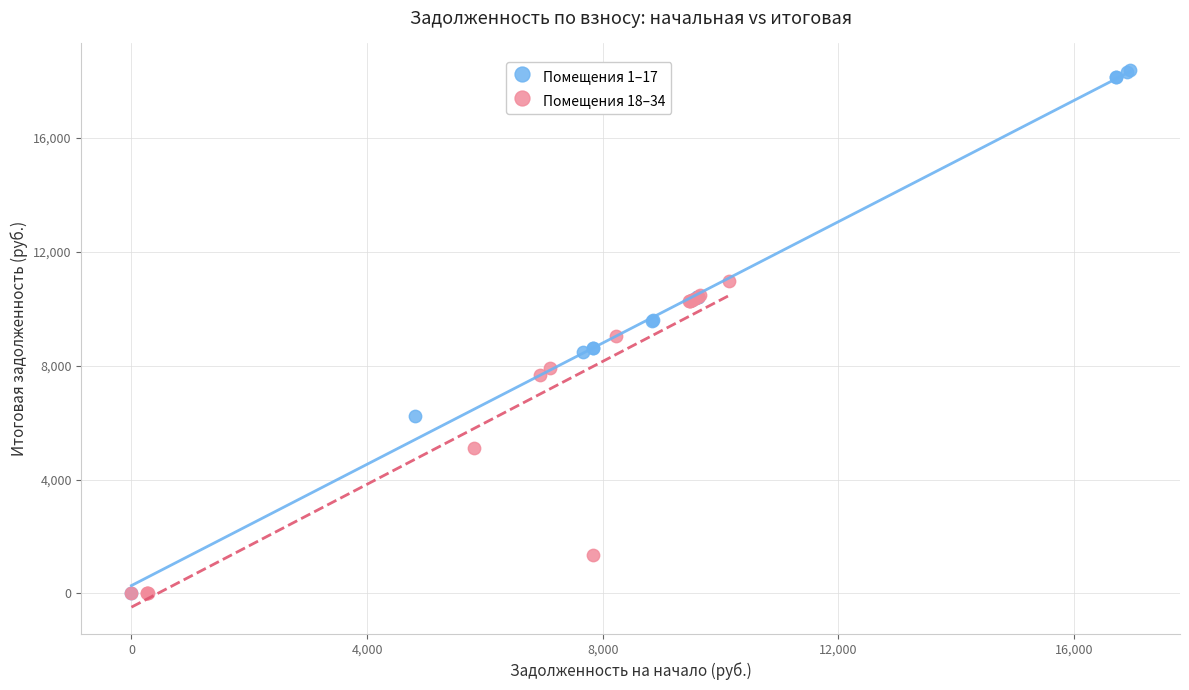

Which series has the widest spread of Y values?

Помещения 1–17